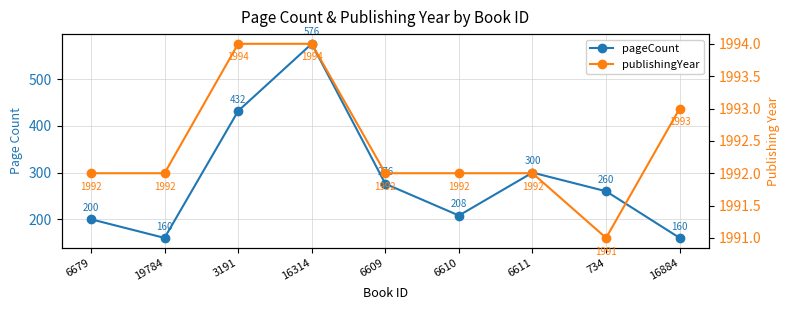

What is the sum of all publishingYear values?

17932